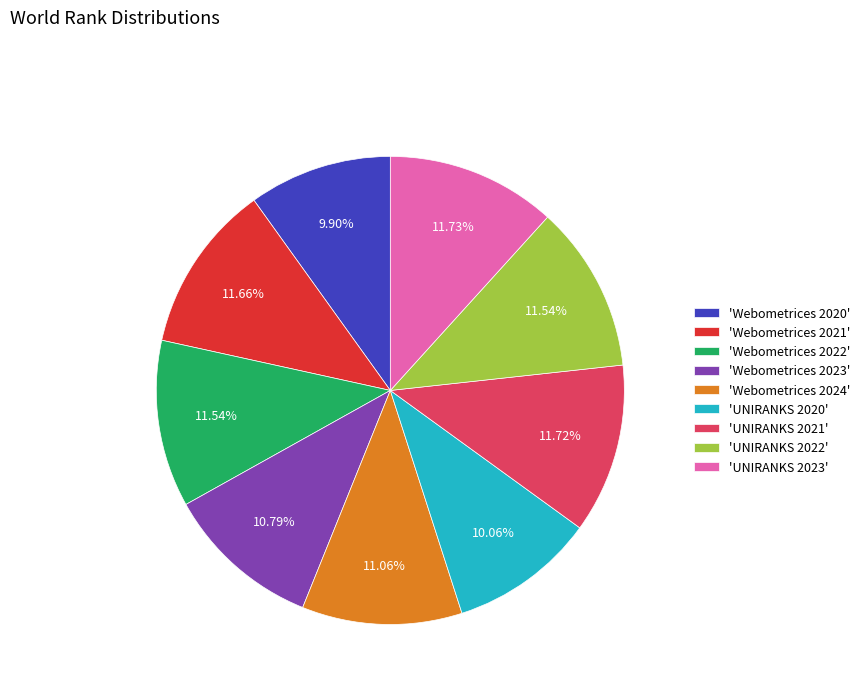

Do 'UNIRANKS 2021' and 'UNIRANKS 2022' together represent more than half of the pie?

No